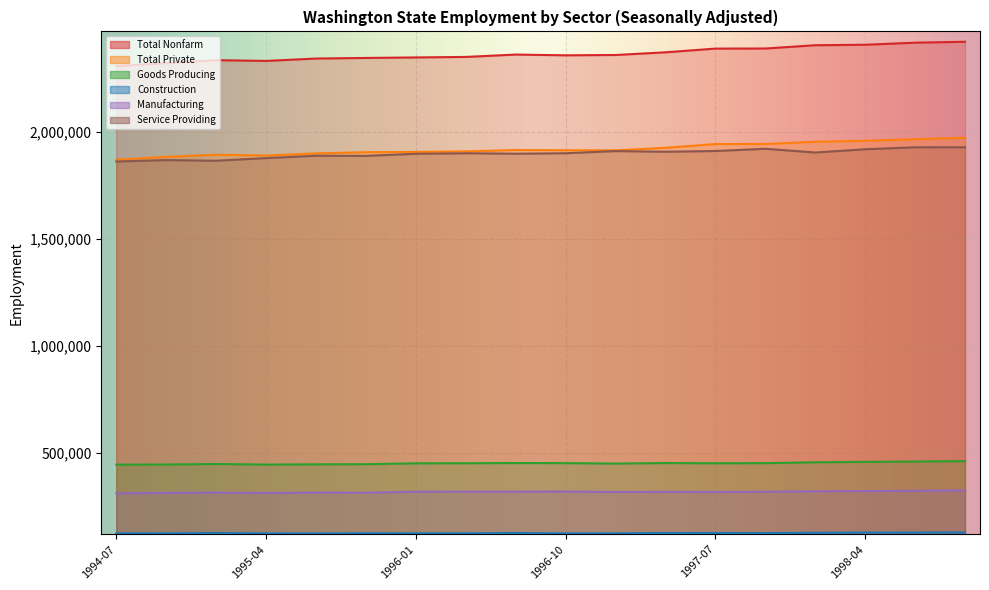

What are all the series names shown in the legend?

Total Nonfarm, Total Private, Goods Producing, Construction, Manufacturing, Service Providing